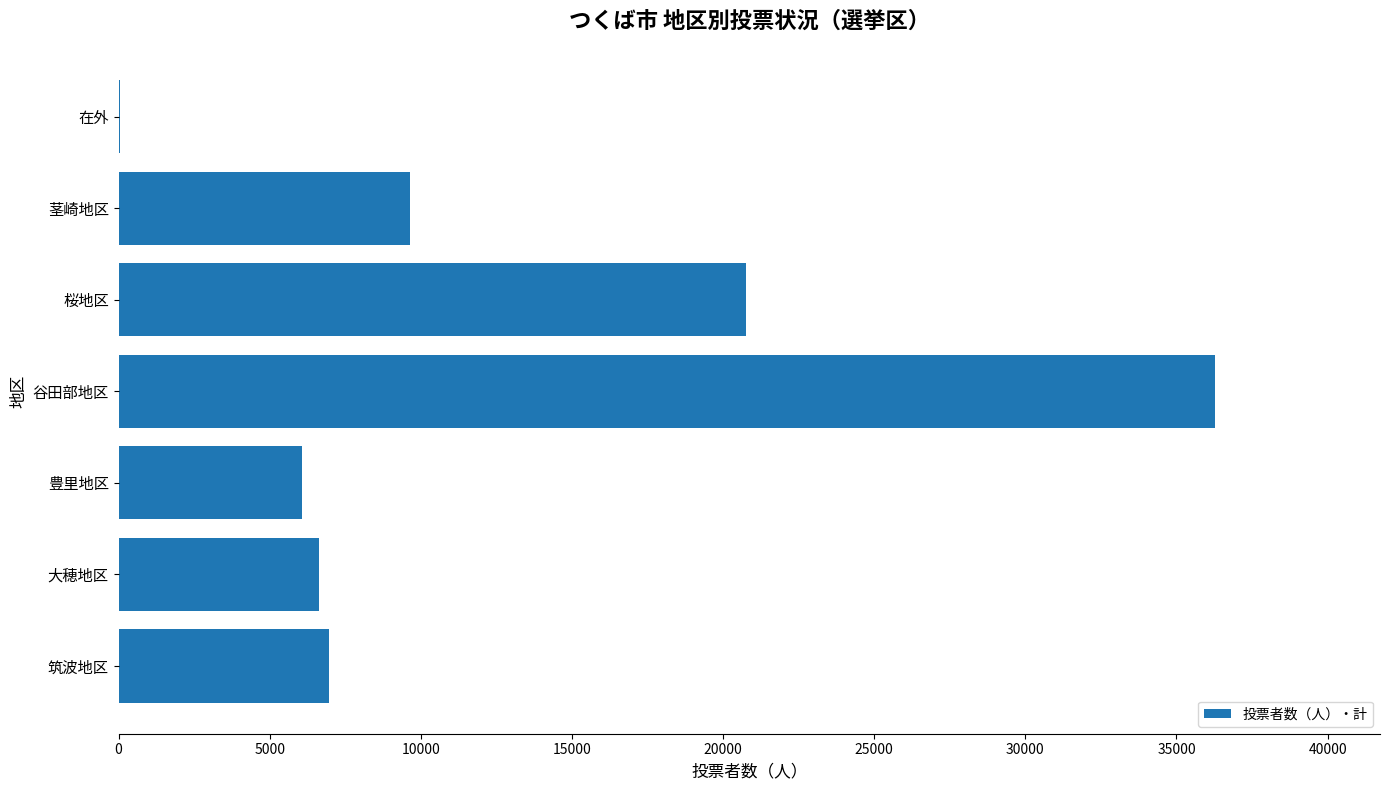

What is the sum of the values at 豊里地区 and 大穂地区?

12686